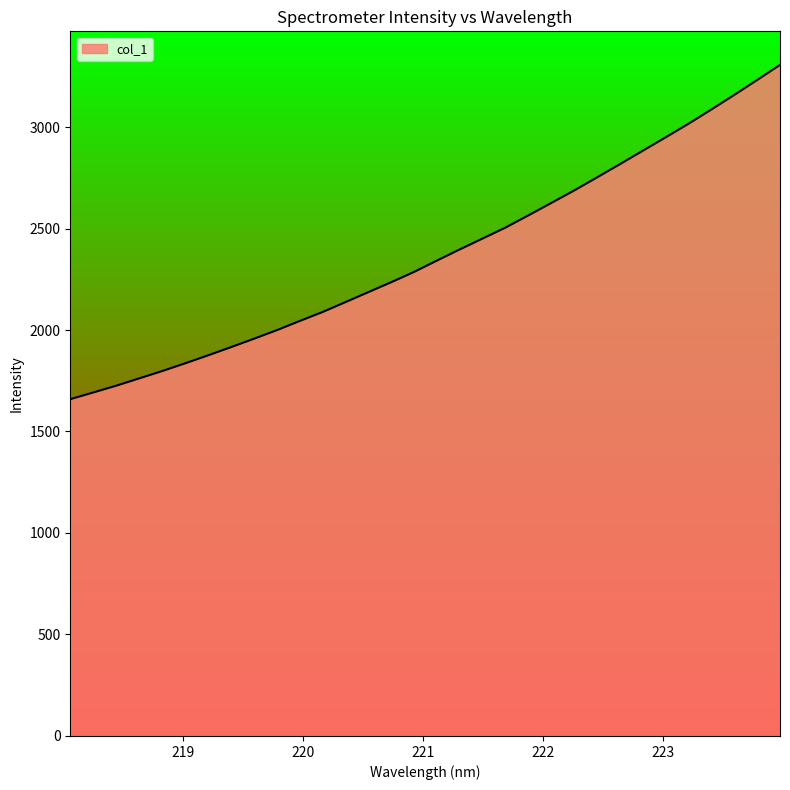

What is the minimum value shown in the chart?

1659.2